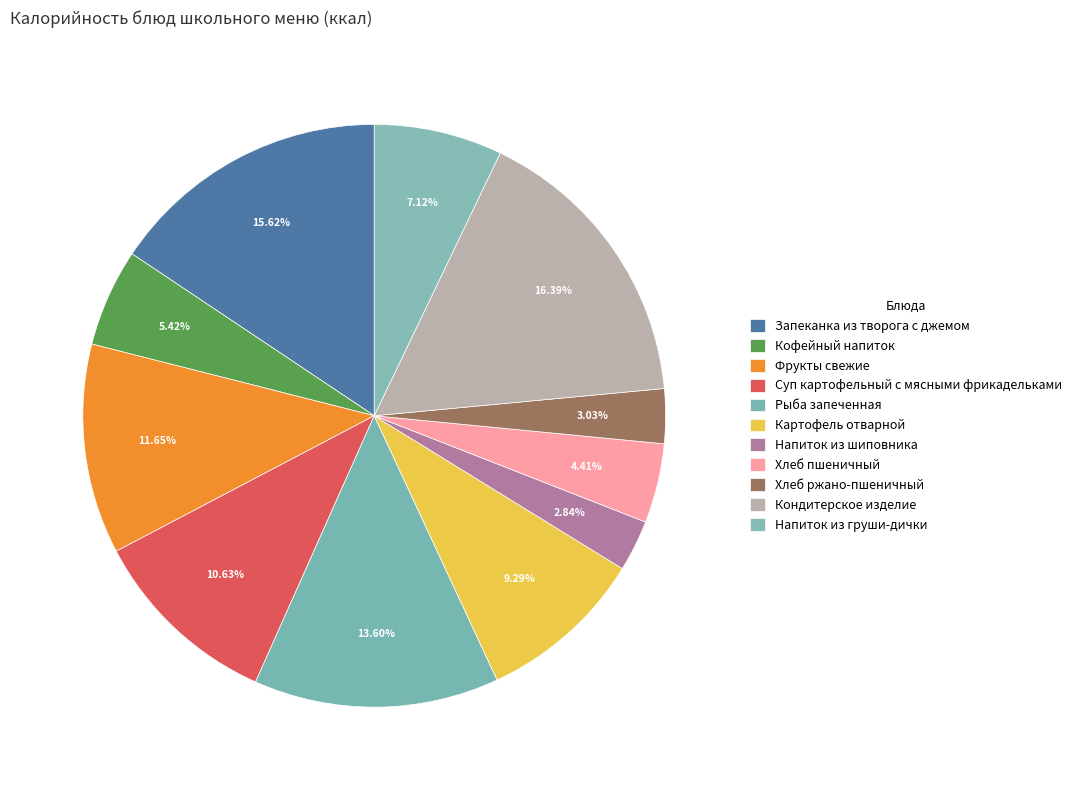

Is it true that Суп картофельный с мясными фрикадельками is 20% of the pie?

False